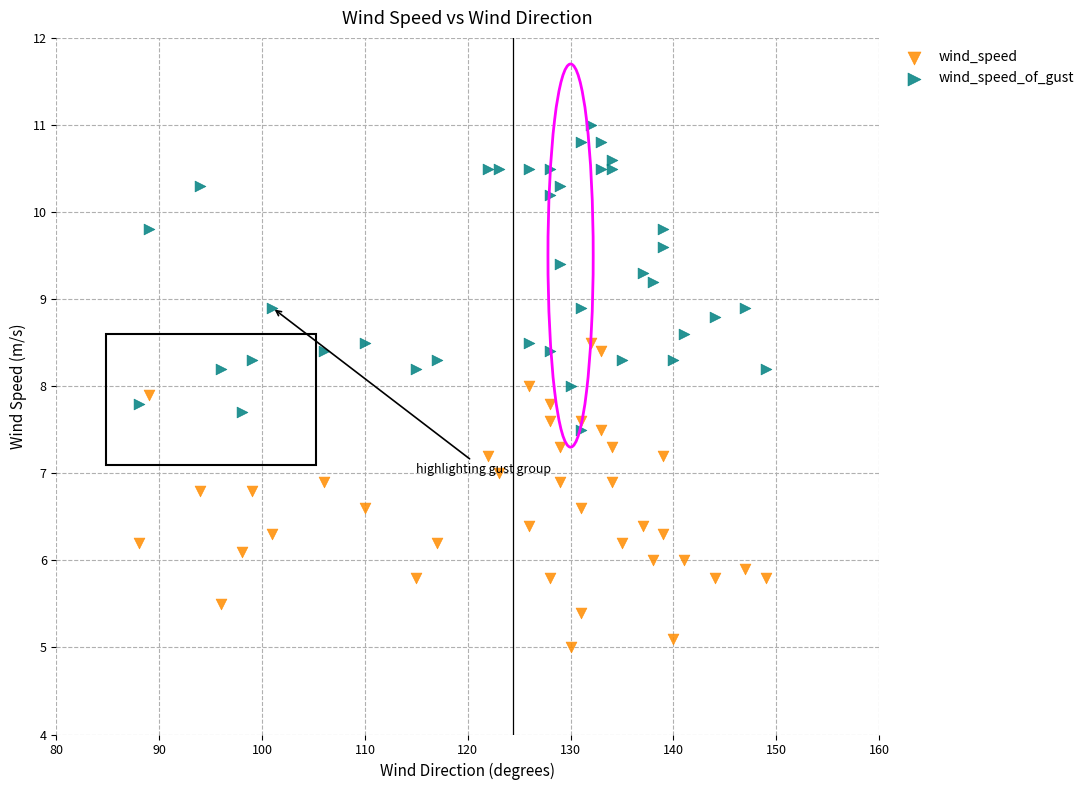

Across all data points, what is the range of X values (max minus min)?

61.0